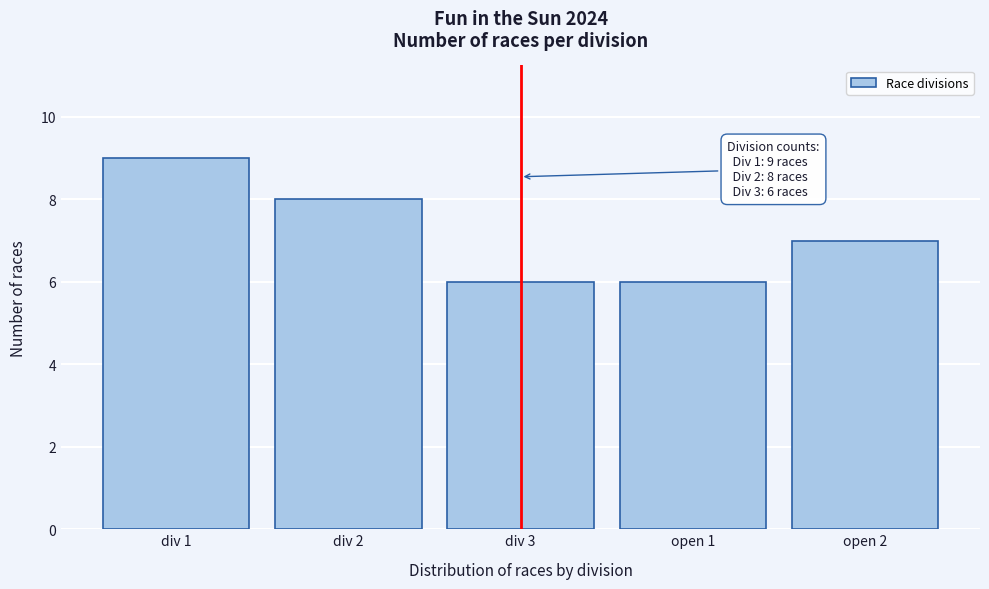

Reading right to left, what are all the values shown in this chart?

7	6	6	8	9